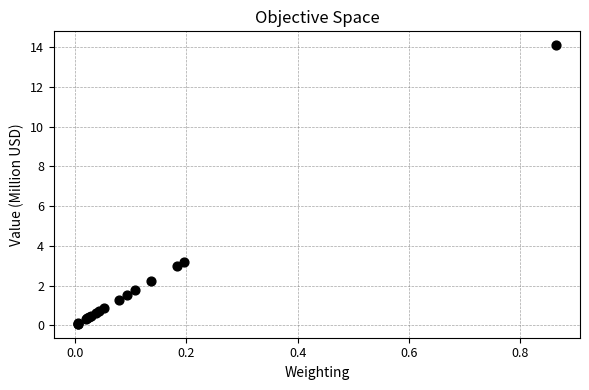

What Y value in the scatter plot is closest to 7?

3.2